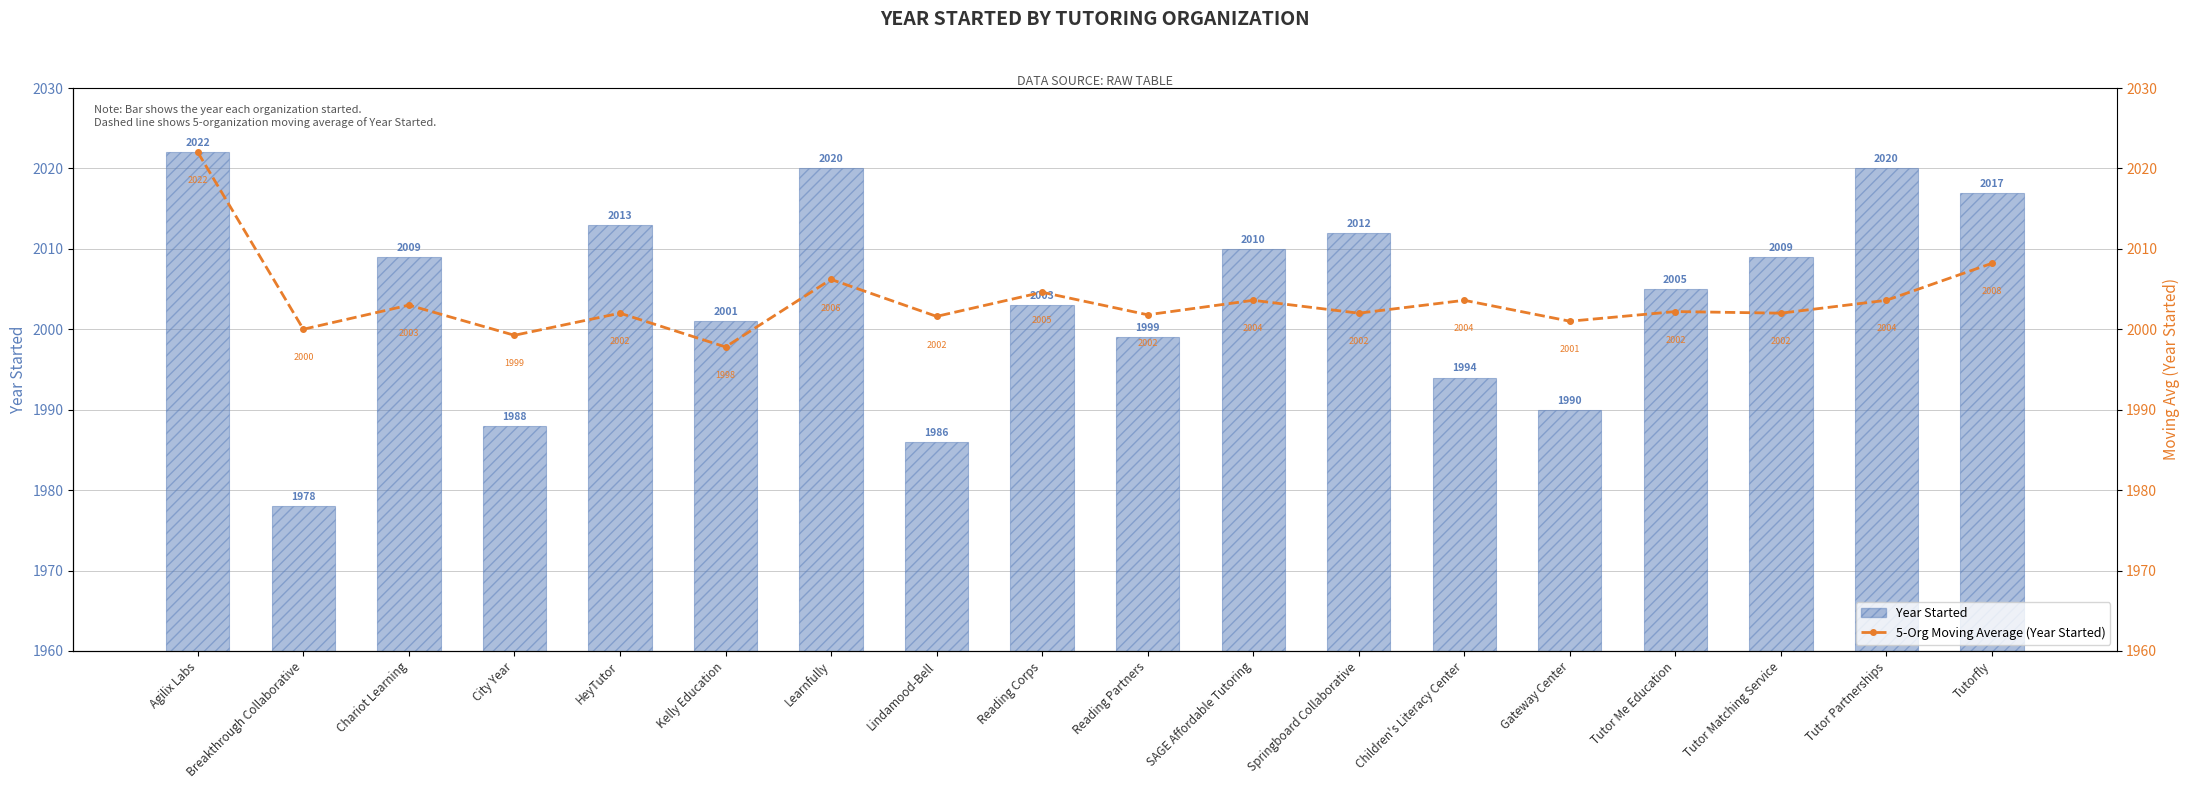

At which label does Year Started reach its minimum?

Breakthrough Collaborative